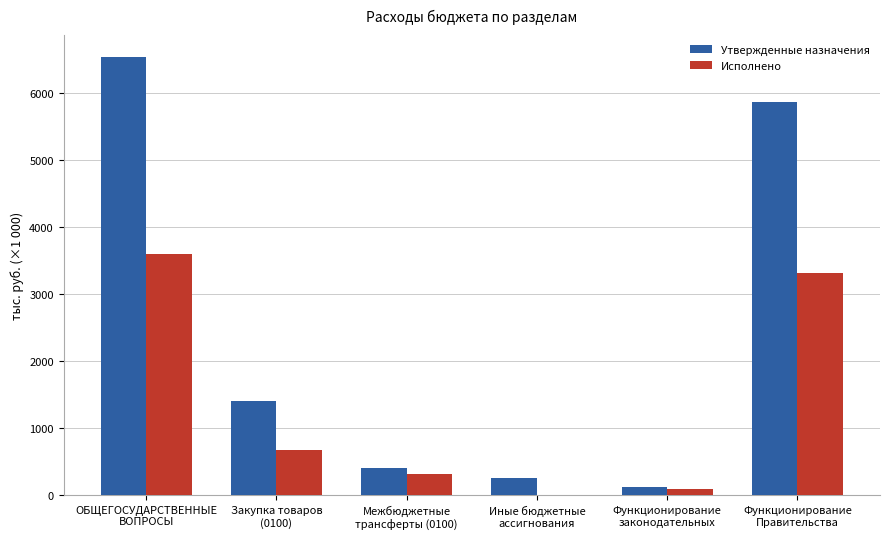

What is the maximum value for Утвержденные назначения?

6533.3